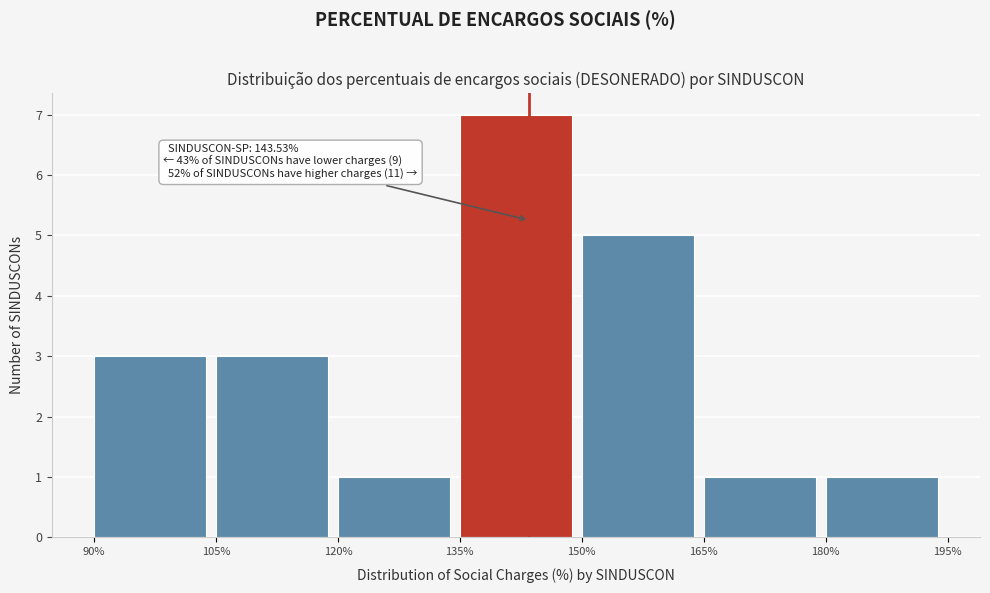

Which range on the x-axis has the tallest bar?

135% to 150%